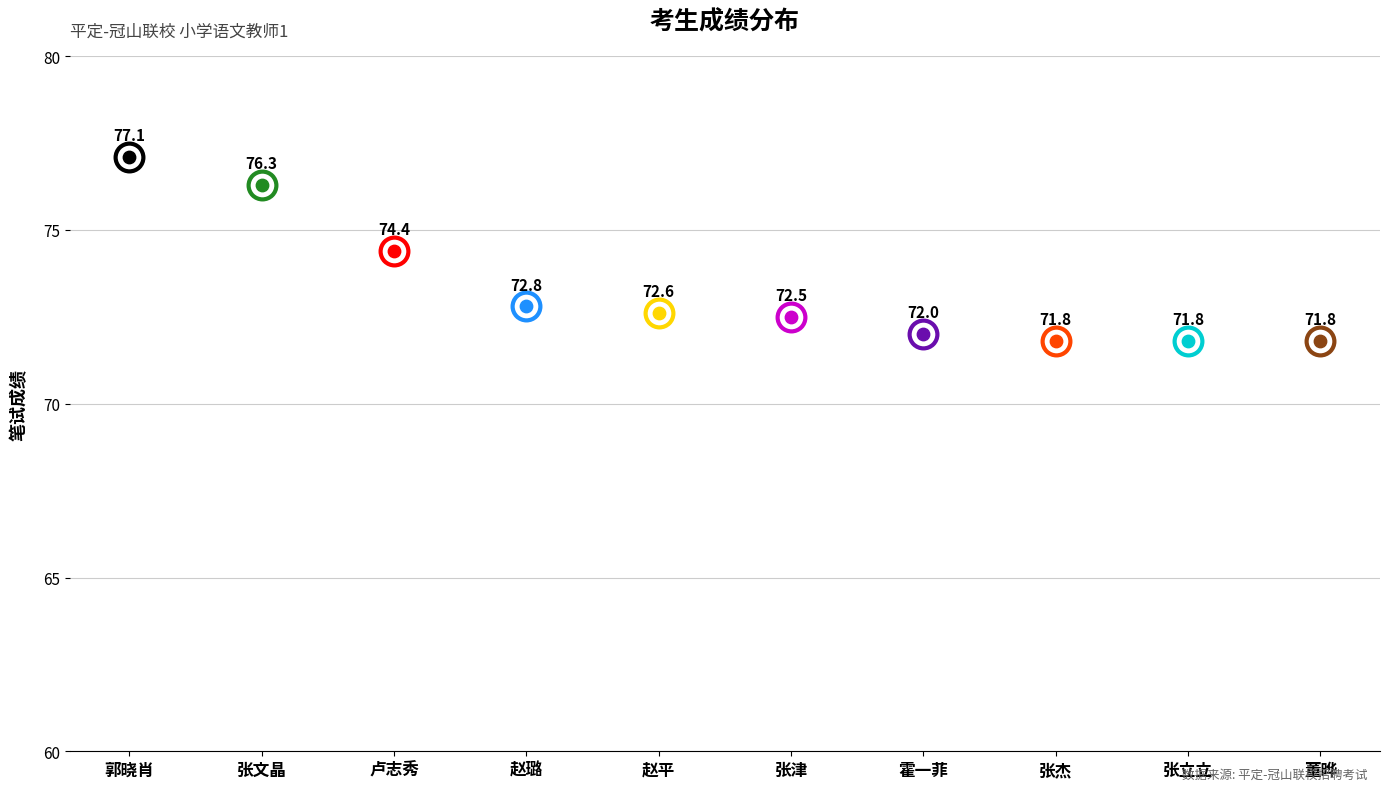

Between 张津 and 张立立, which is larger?

张津